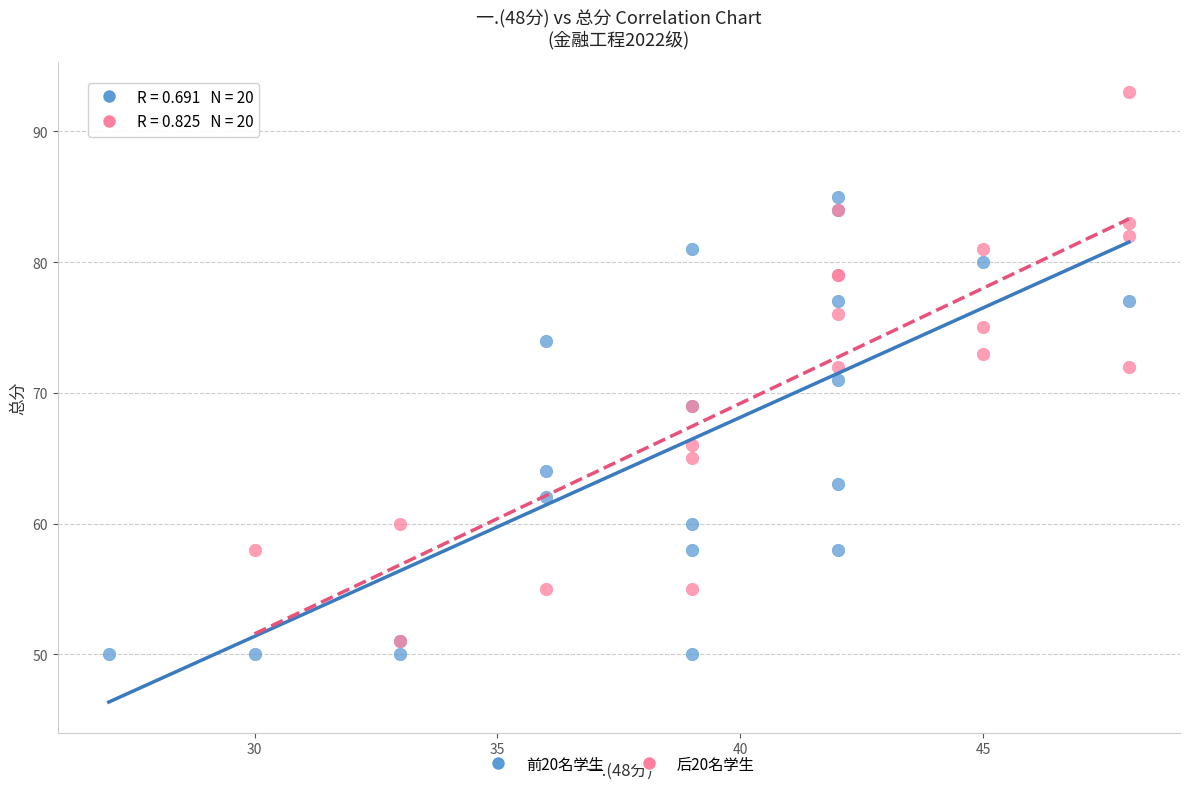

Which series contains the highest Y value?

后20名学生